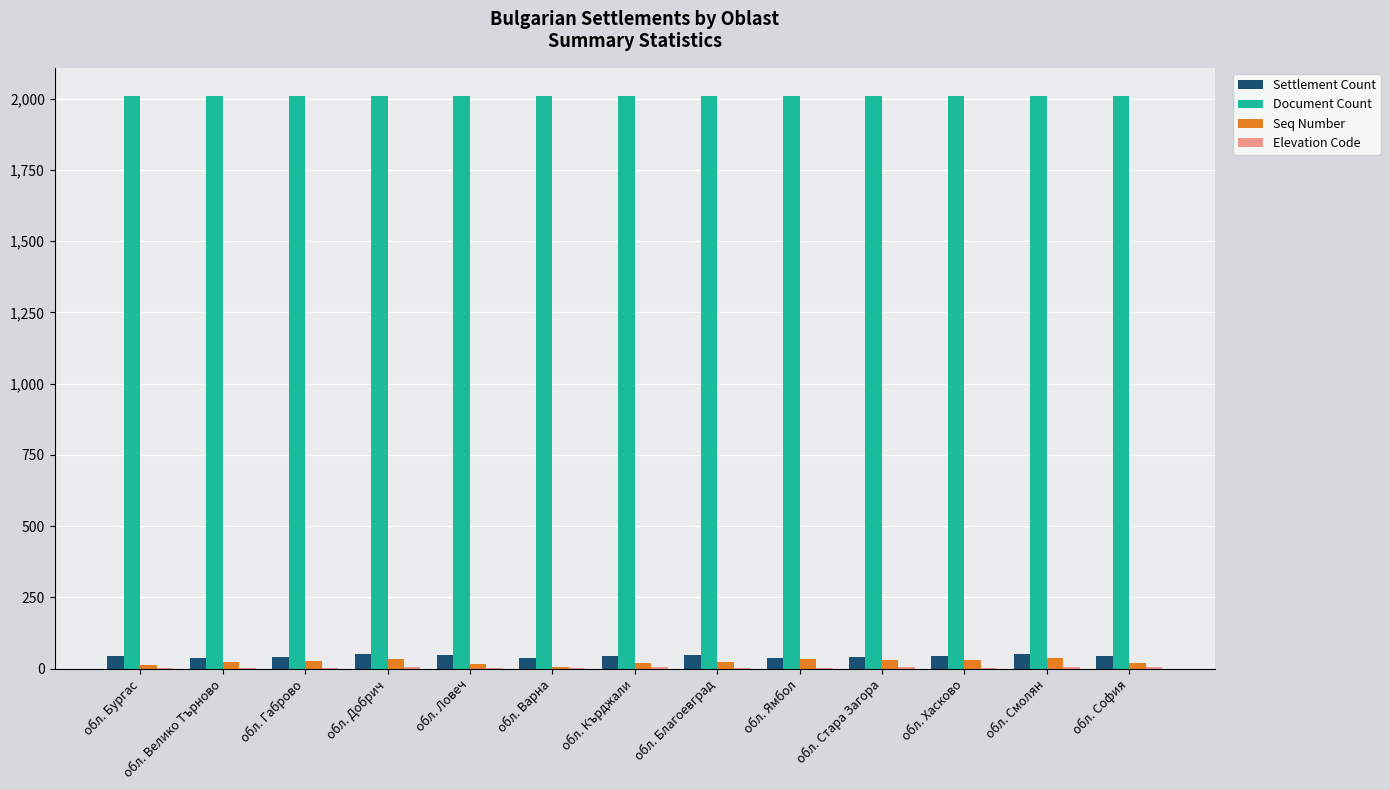

Is it true that Settlement Count equals 45 at обл. Бургас?

True